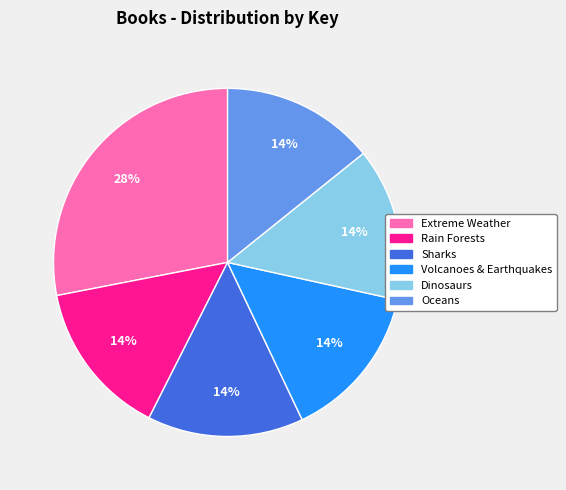

Do Rain Forests and Dinosaurs together represent more than half of the pie?

No